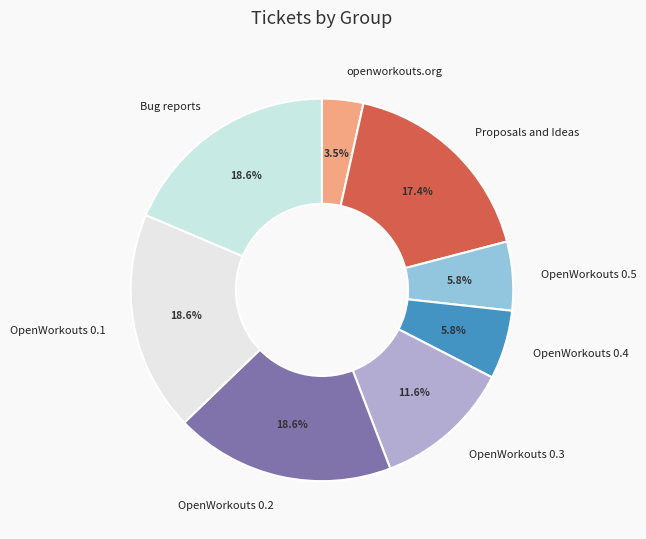

Which category has the biggest portion of the pie?

OpenWorkouts 0.2